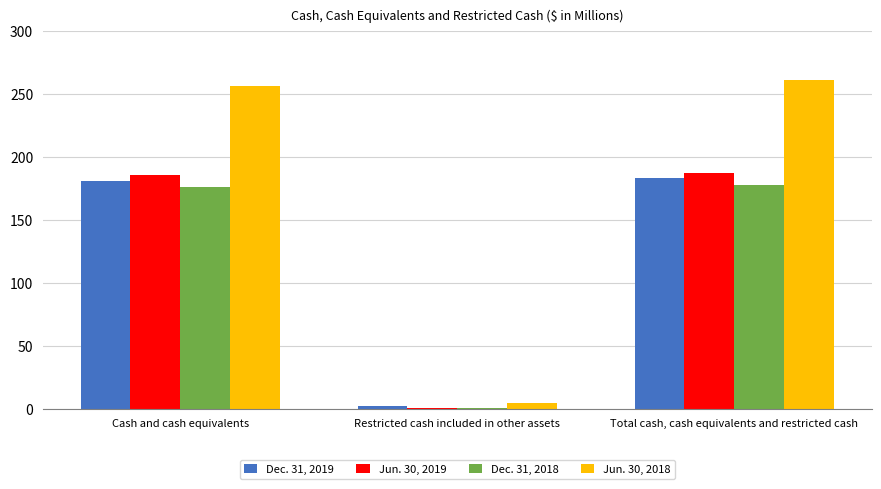

Rank the series at Cash and cash equivalents from highest to lowest value.

Jun. 30, 2018, Jun. 30, 2019, Dec. 31, 2019, Dec. 31, 2018